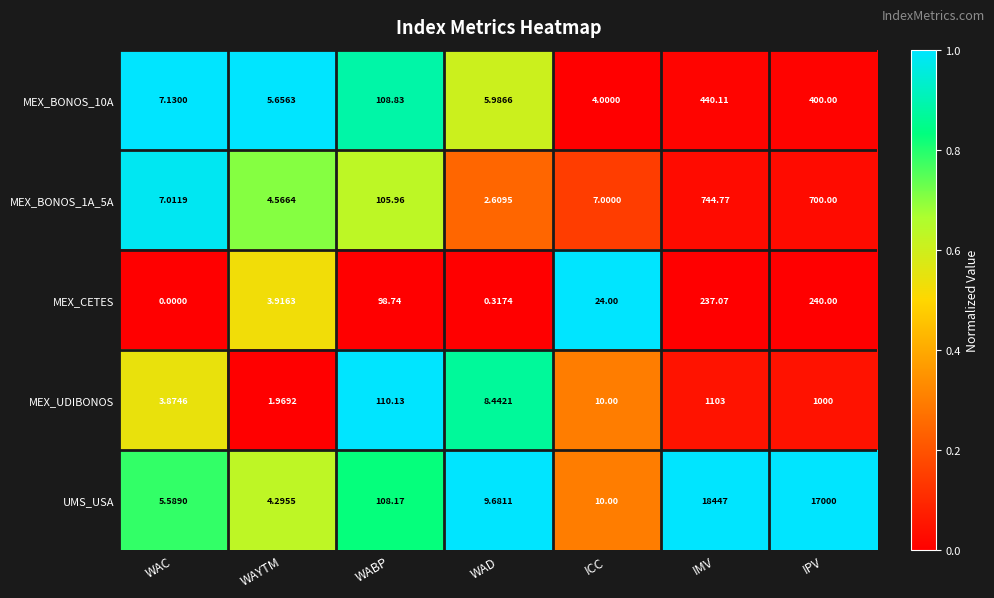

Which series has the largest range (max minus min)?

UMS_USA